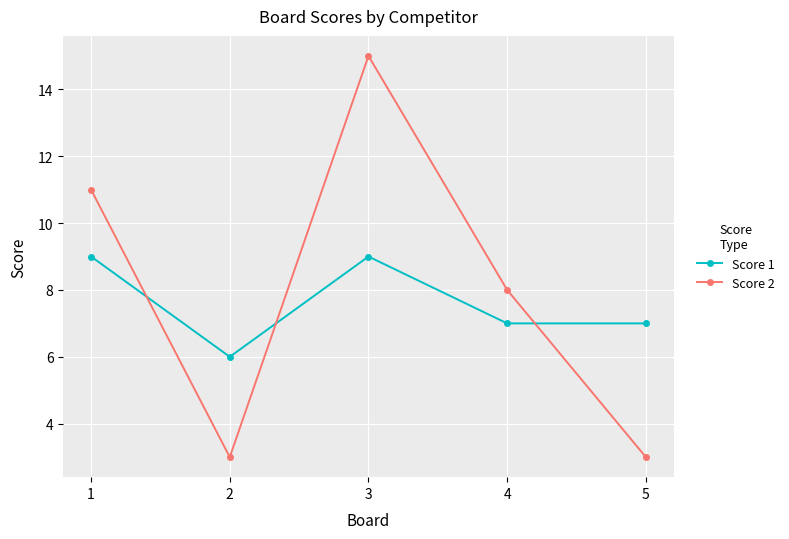

How many values in the Score 2 series are below 8?

2